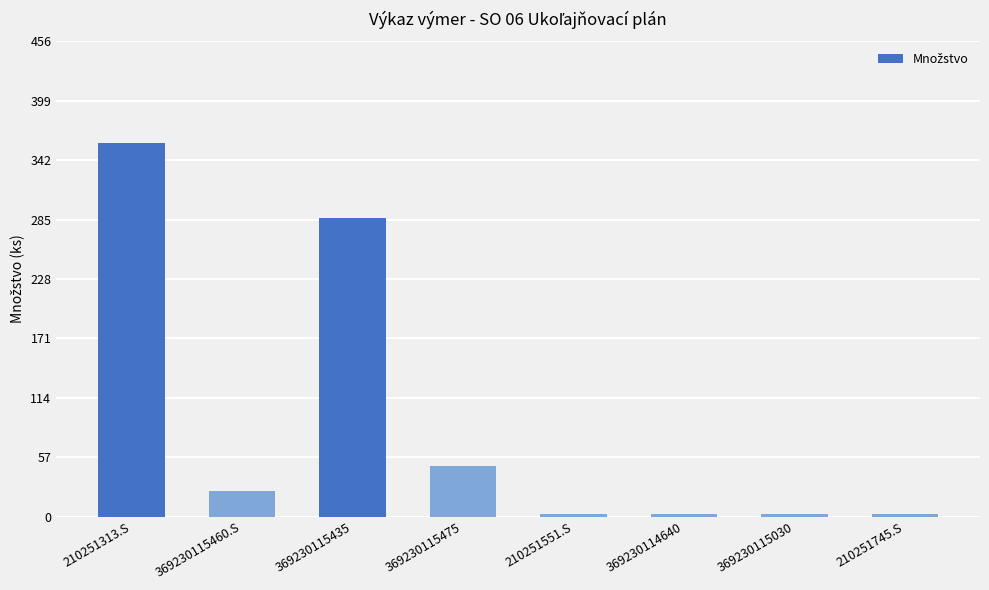

What is the label of the 8th bar from the left?

210251745.S